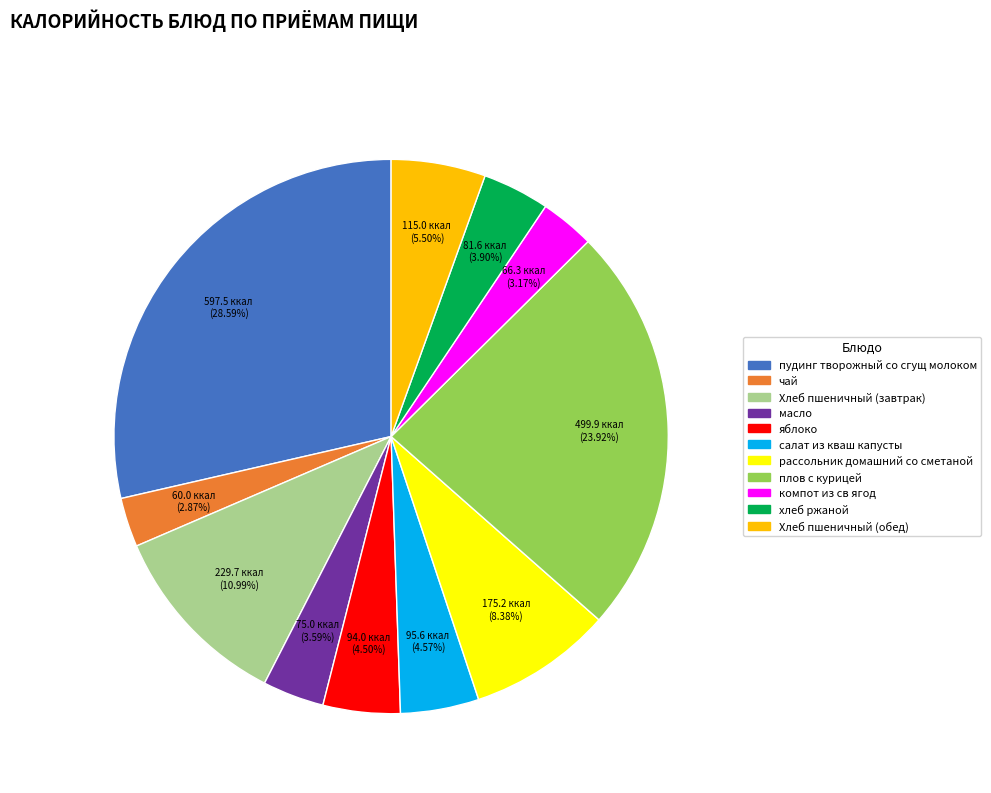

To the nearest percent, what is the combined percentage of чай and Хлеб пшеничный (завтрак)?

14%